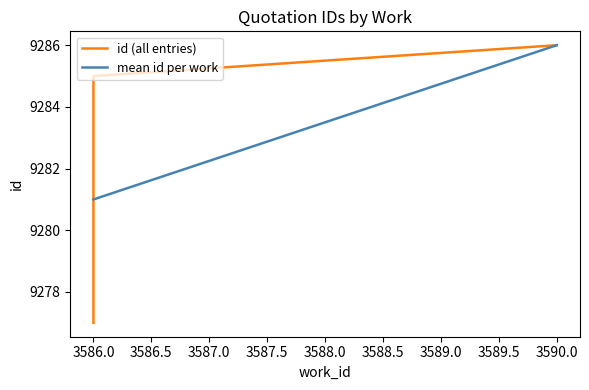

At which label does the data first exceed 9282?

3586